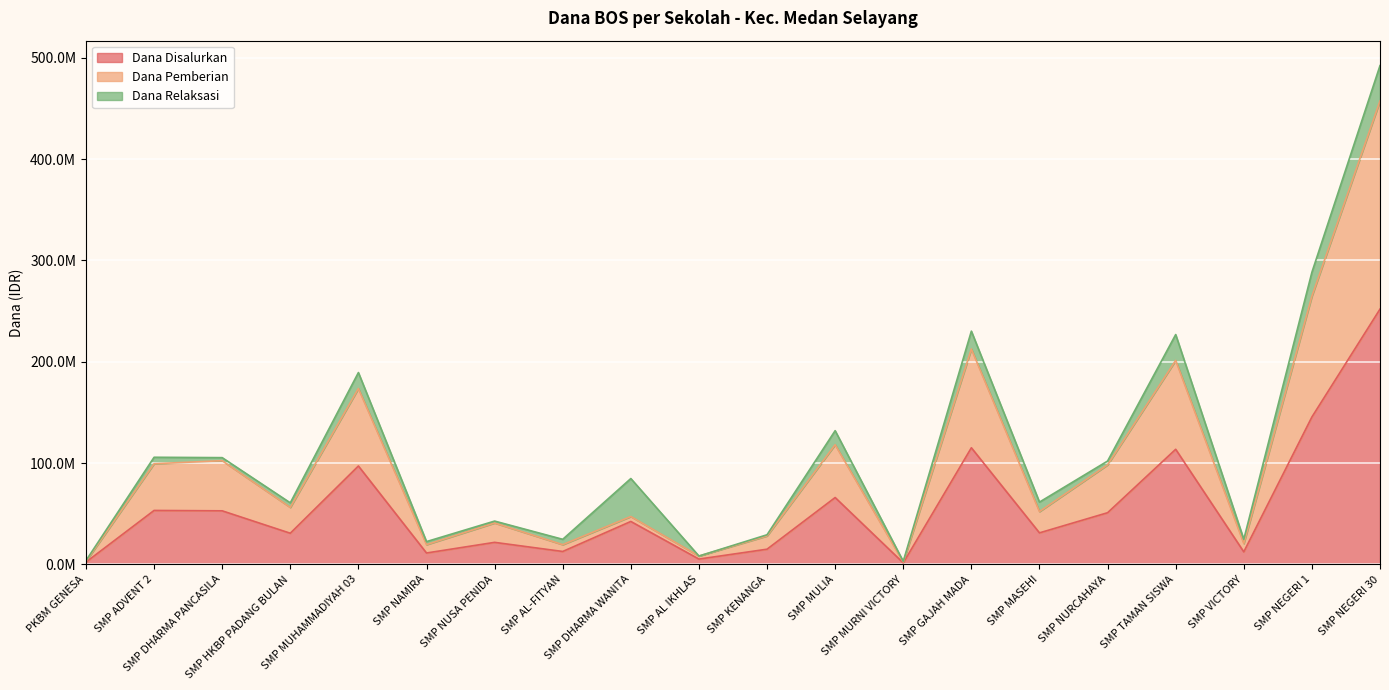

The value of Dana Pemberian at SMP HKBP PADANG BULAN is 95385513. True or false?

False